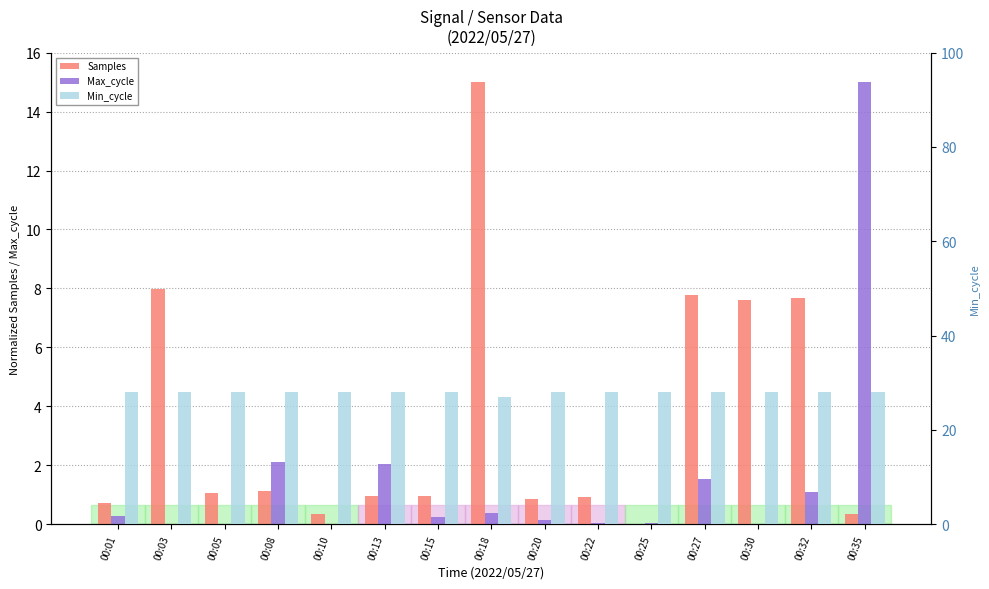

What is the total value across all series at 00:08?

31.2